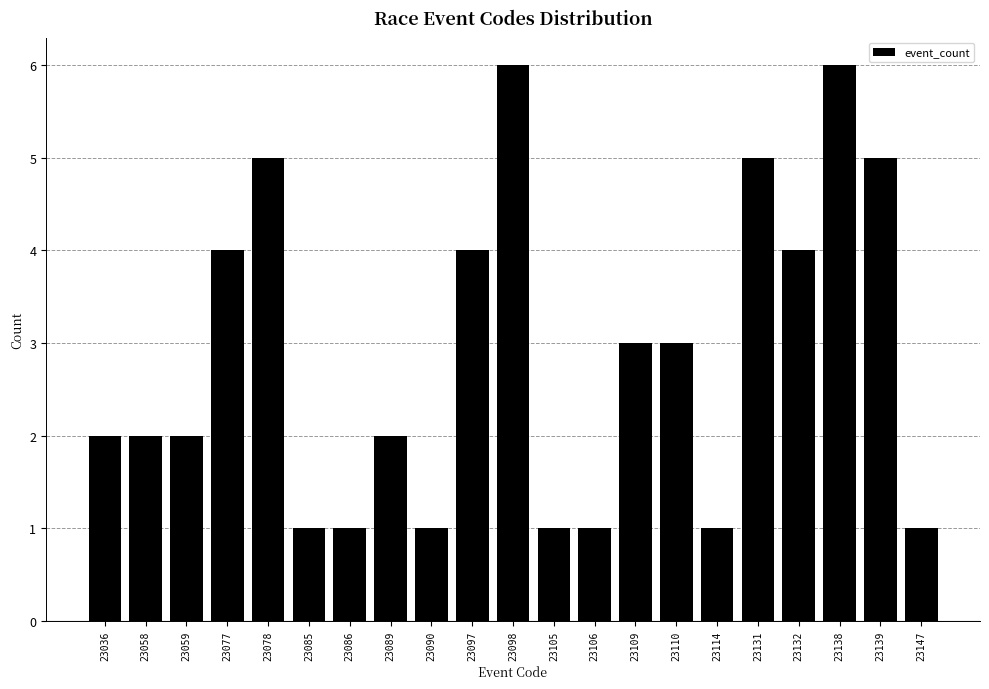

Reading left to right, list all the values displayed in this chart.

23036=2	23058=2	23059=2	23077=4	23078=5	23085=1	23086=1	23089=2	23090=1	23097=4	23098=6	23105=1	23106=1	23109=3	23110=3	23114=1	23131=5	23132=4	23138=6	23139=5	23147=1